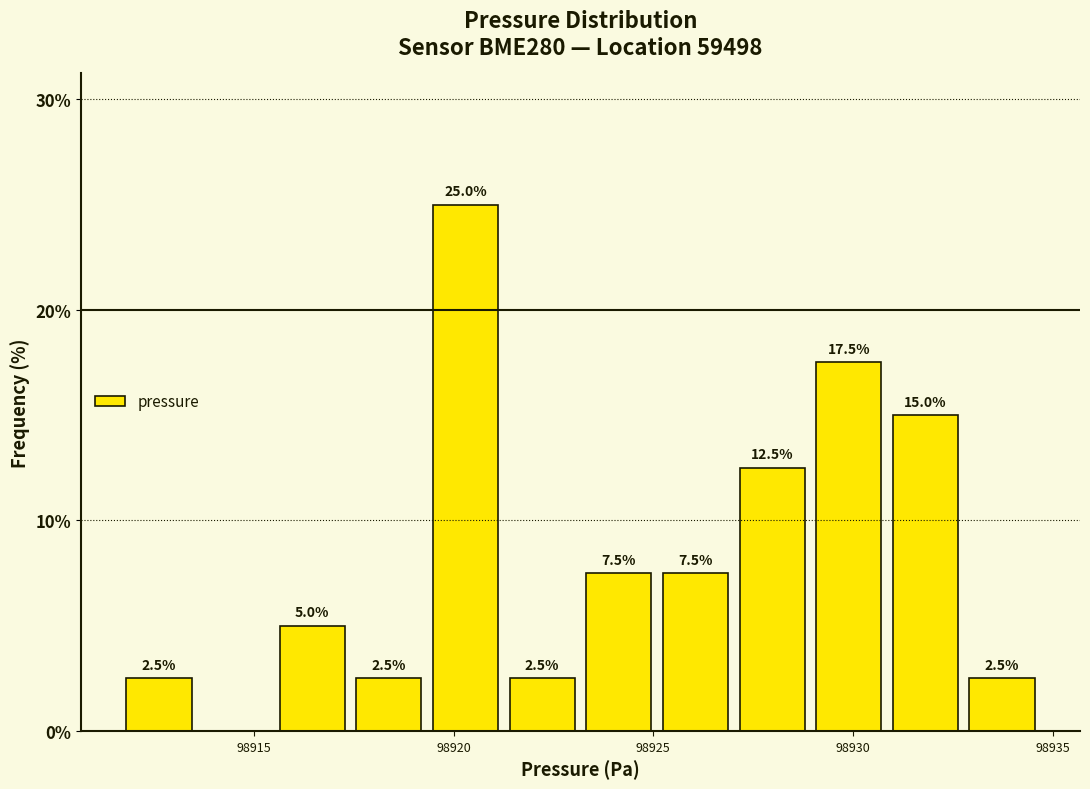

Around what value on the x-axis is the tallest bar? Give the approximate position of its centre, as read against the axis.

98920.5